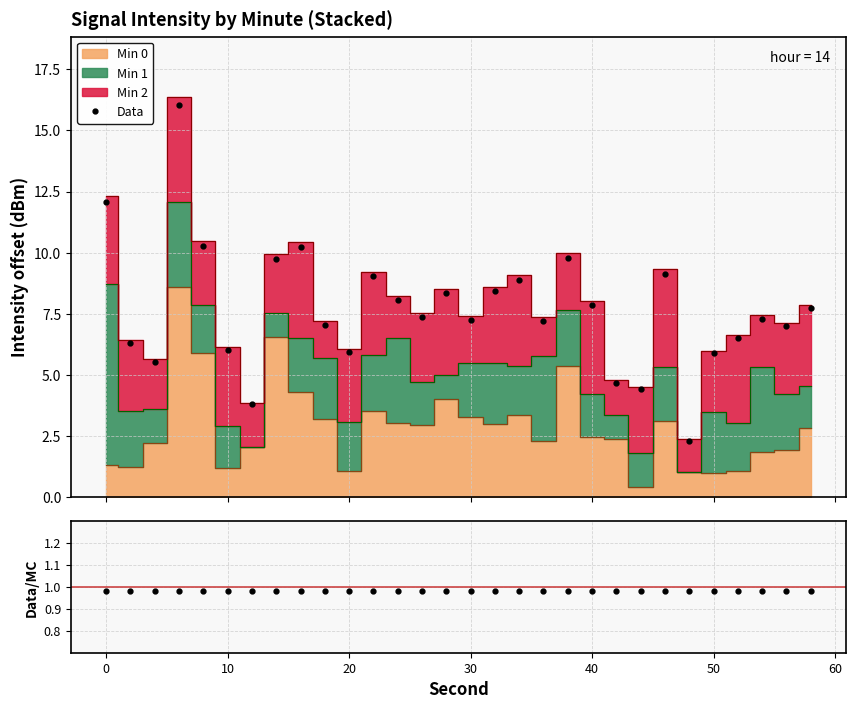

What is the value of the Data point at the 26th from the left?

5.9